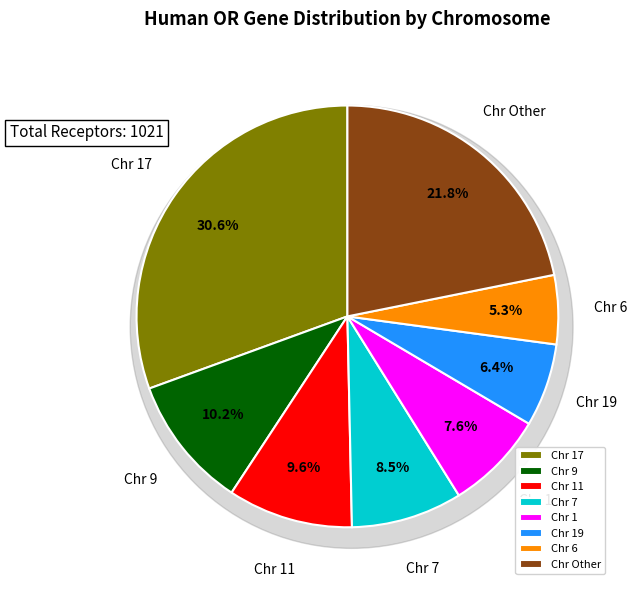

Is there any slice that represents more than half of the pie?

No